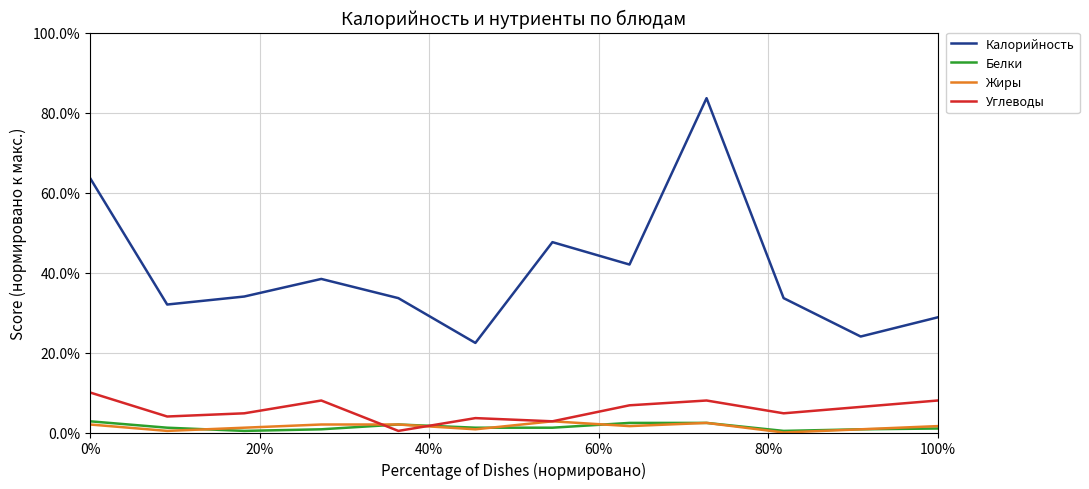

Reading left to right, transcribe all the data shown in this chart.

Калорийность: 0.6	0.3	0.3	0.4	0.3	0.2	0.5	0.4	0.8	0.3	0.2	0.3
Белки: 0.0	0.0	0.0	0.0	0.0	0.0	0.0	0.0	0.0	0.0	0.0	0.0
Жиры: 0.0	0.0	0.0	0.0	0.0	0.0	0.0	0.0	0.0	0.0	0.0	0.0
Углеводы: 0.1	0.0	0.0	0.1	0.0	0.0	0.0	0.1	0.1	0.0	0.1	0.1